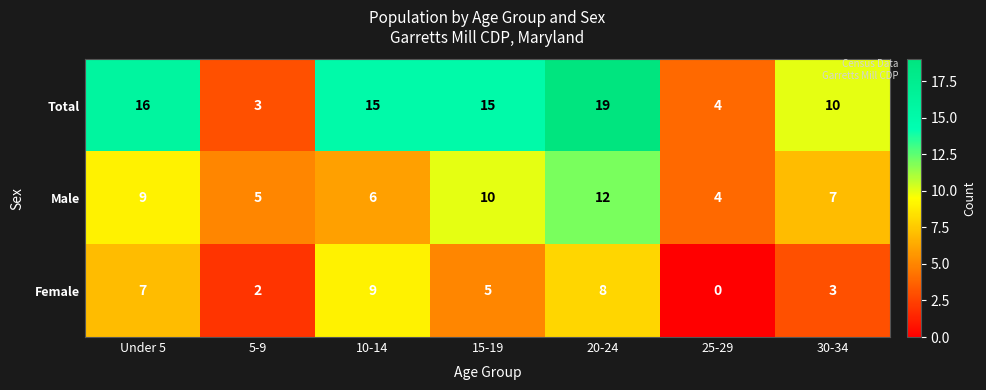

How many values in the Male series are below 7?

3